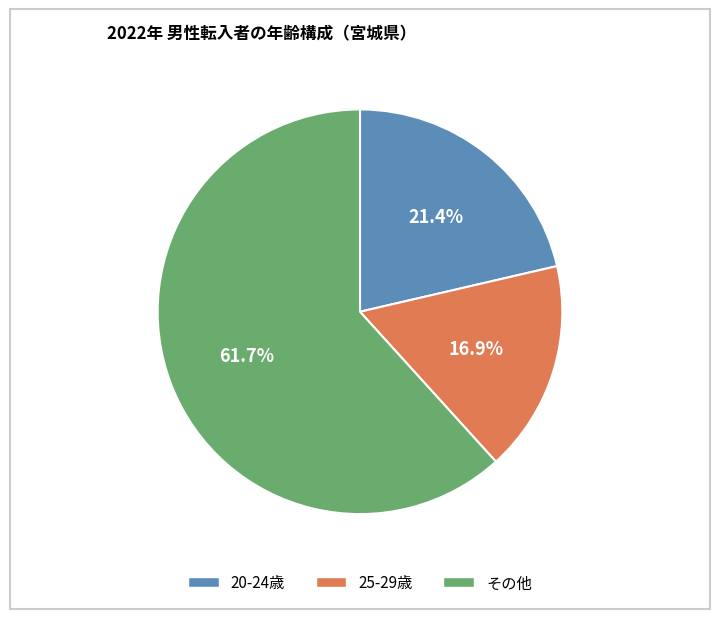

How many segments does this pie chart have?

3